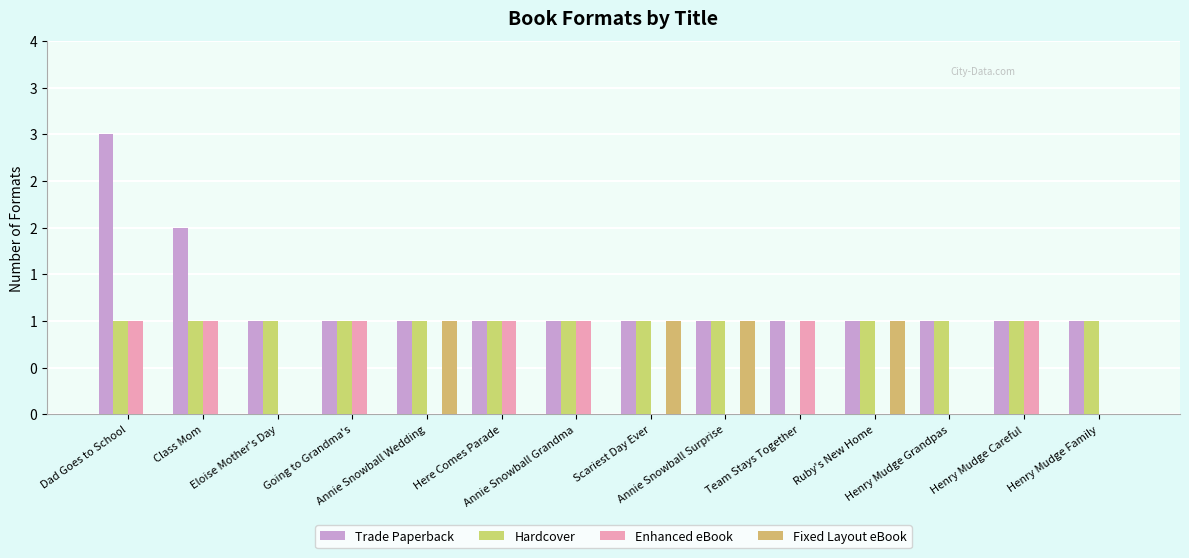

Reading left to right, extract all data points from this chart.

Trade Paperback: Dad Goes to School=3	Class Mom=2	Eloise Mother's Day=1	Going to Grandma's=1	Annie Snowball Wedding=1	Here Comes Parade=1	Annie Snowball Grandma=1	Scariest Day Ever=1	Annie Snowball Surprise=1	Team Stays Together=1	Ruby's New Home=1	Henry Mudge Grandpas=1	Henry Mudge Careful=1	Henry Mudge Family=1
Hardcover: Dad Goes to School=1	Class Mom=1	Eloise Mother's Day=1	Going to Grandma's=1	Annie Snowball Wedding=1	Here Comes Parade=1	Annie Snowball Grandma=1	Scariest Day Ever=1	Annie Snowball Surprise=1	Team Stays Together=0	Ruby's New Home=1	Henry Mudge Grandpas=1	Henry Mudge Careful=1	Henry Mudge Family=1
Enhanced eBook: Dad Goes to School=1	Class Mom=1	Eloise Mother's Day=0	Going to Grandma's=1	Annie Snowball Wedding=0	Here Comes Parade=1	Annie Snowball Grandma=1	Scariest Day Ever=0	Annie Snowball Surprise=0	Team Stays Together=1	Ruby's New Home=0	Henry Mudge Grandpas=0	Henry Mudge Careful=1	Henry Mudge Family=0
Fixed Layout eBook: Dad Goes to School=0	Class Mom=0	Eloise Mother's Day=0	Going to Grandma's=0	Annie Snowball Wedding=1	Here Comes Parade=0	Annie Snowball Grandma=0	Scariest Day Ever=1	Annie Snowball Surprise=1	Team Stays Together=0	Ruby's New Home=1	Henry Mudge Grandpas=0	Henry Mudge Careful=0	Henry Mudge Family=0